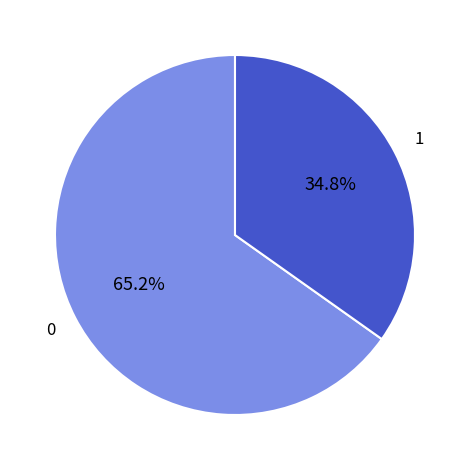

Do 0 and 1 together represent more than half of the pie?

Yes